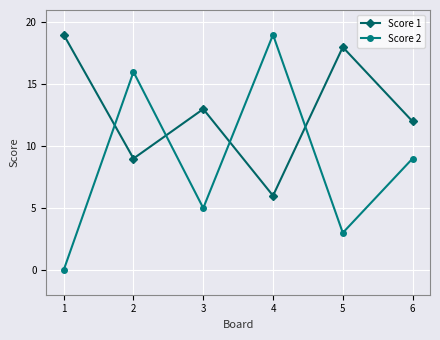

Where do Score 1 and Score 2 first cross each other?

1 and 2